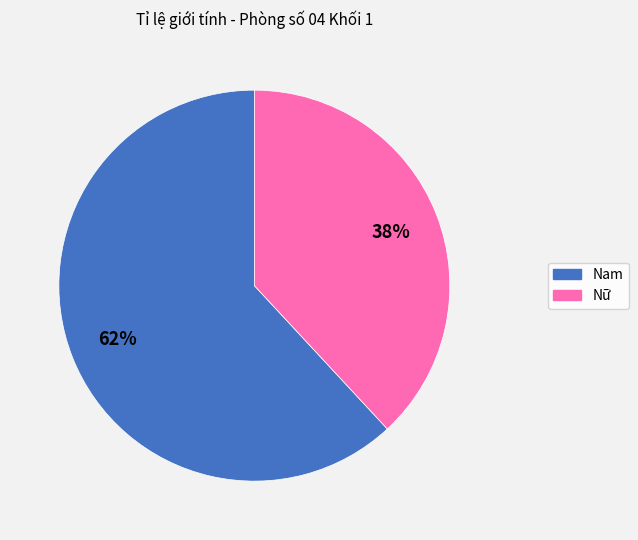

To the nearest percent, what is the difference between the Nam and Nữ slice percentages?

24%